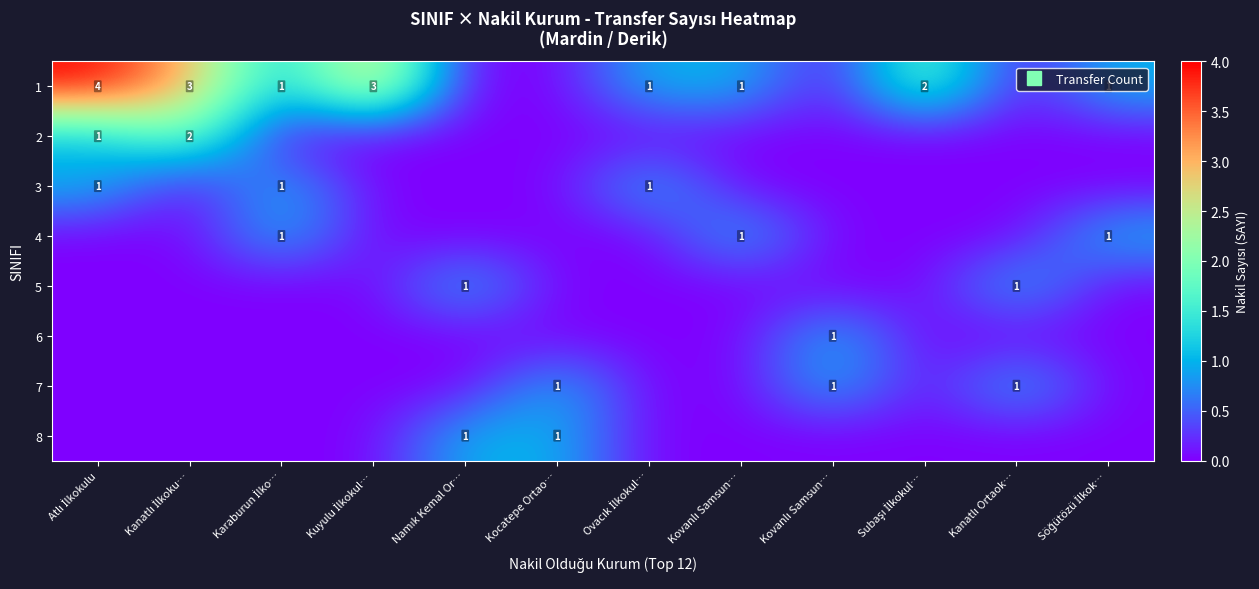

Between Karaburun İlko… and Ovacık İlkokul…, which is larger?

Karaburun İlko…